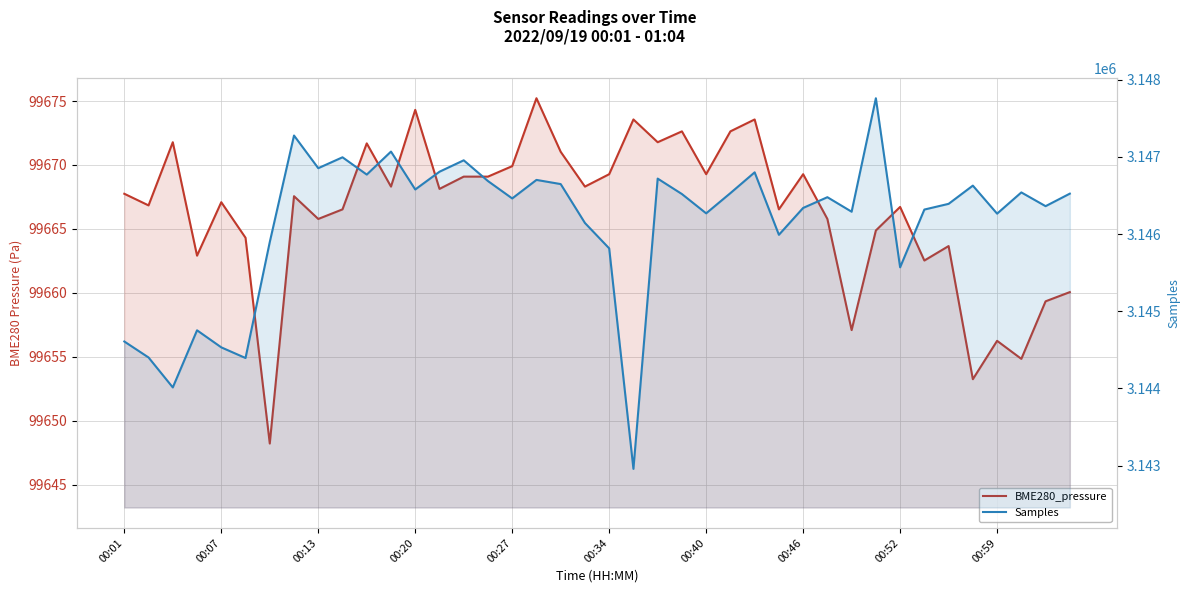

True or false: Samples and BME280_pressure intersect in this chart.

False